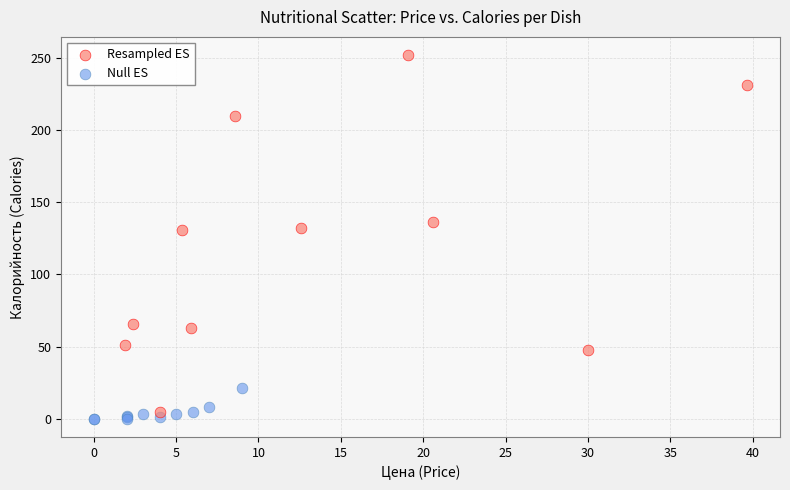

Which series contains the lowest Y value?

Null ES